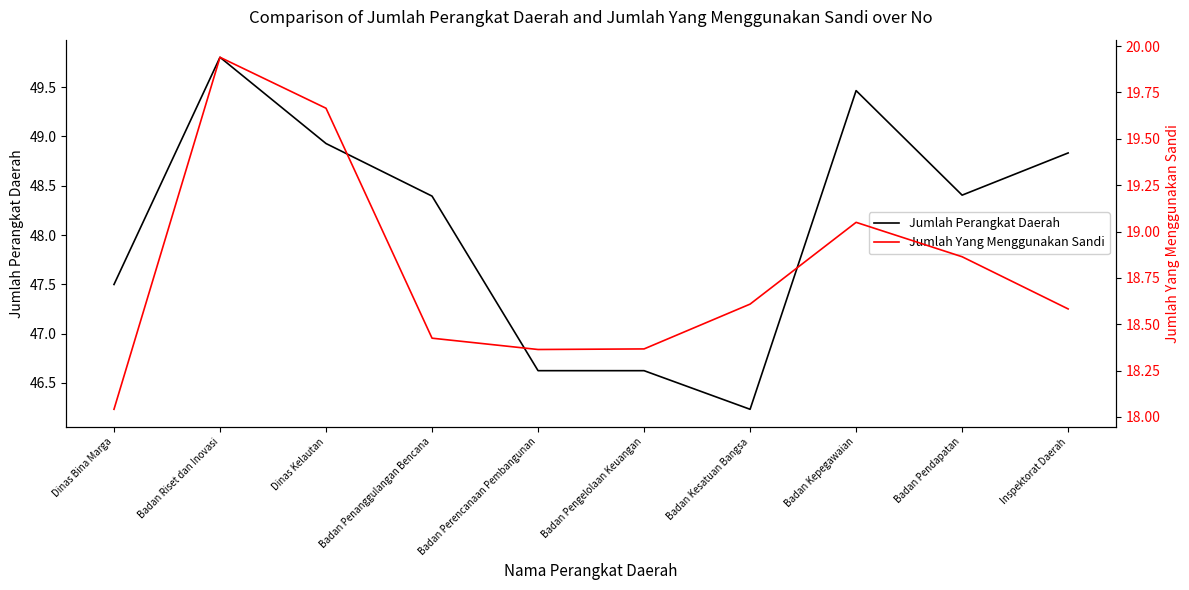

How many data points does each series have?

10